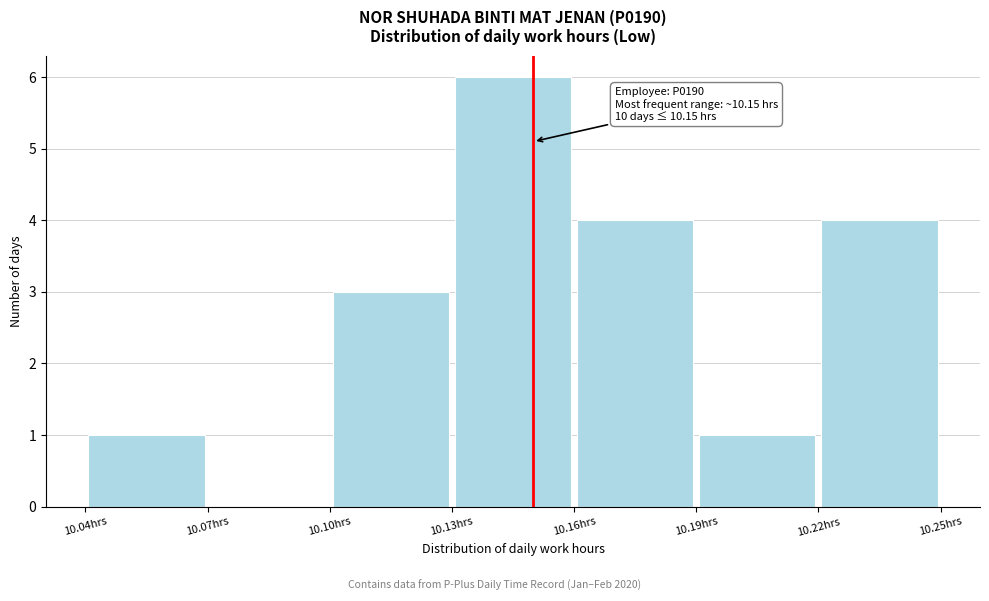

Over which range of the x-axis is the bar tallest?

10.13 to 10.16